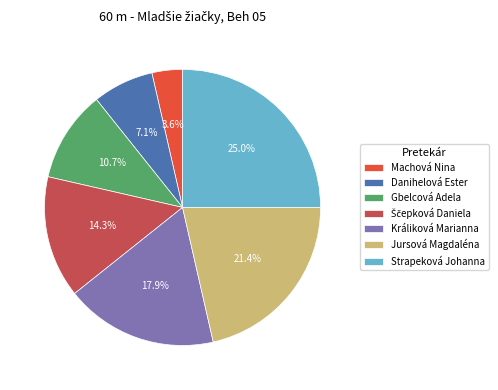

What is the largest slice in the pie chart?

Strapeková Johanna